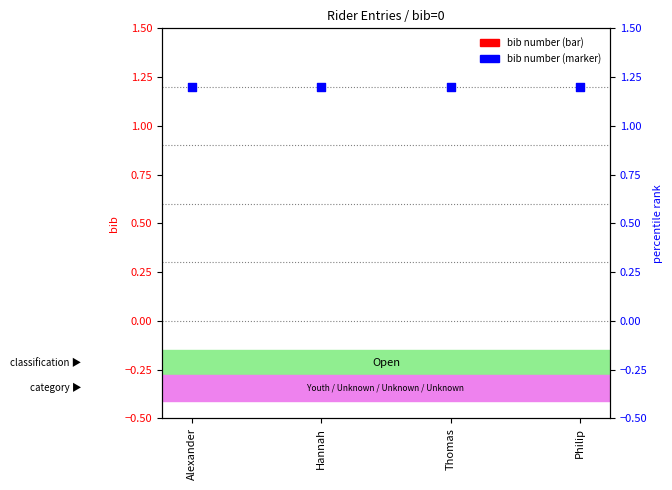

Which series has the largest Y range (max minus min)?

bib number